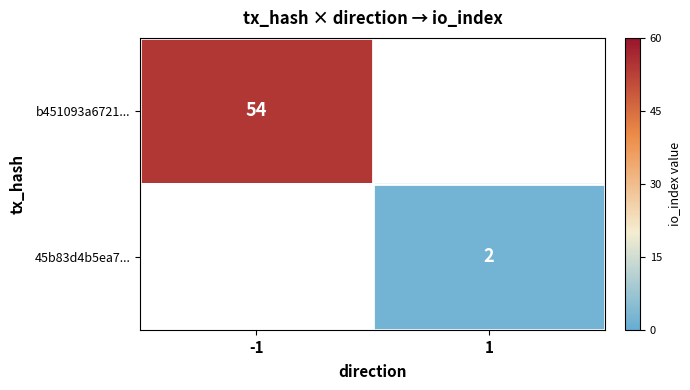

The value of b451093a6721... at -1 is 27. True or false?

False